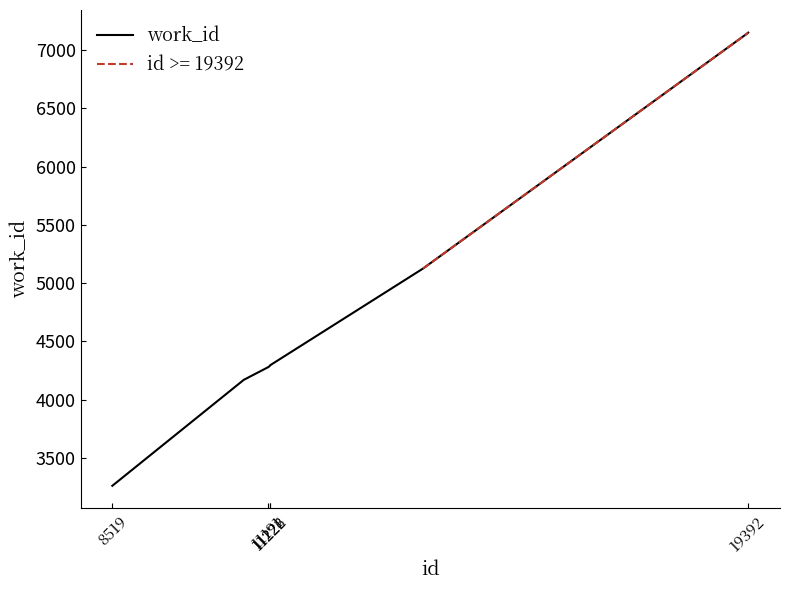

Reading left to right, list all the values displayed in this chart.

3261	4170	4280	4281	4294	4294	4297	5125	7144	7149